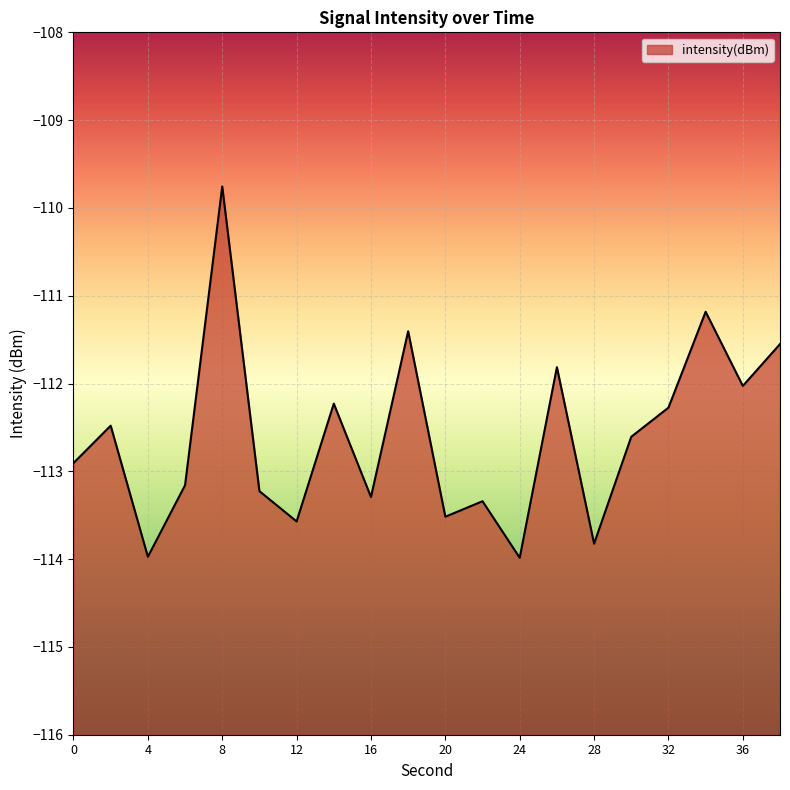

Count the number of data series in this chart.

1